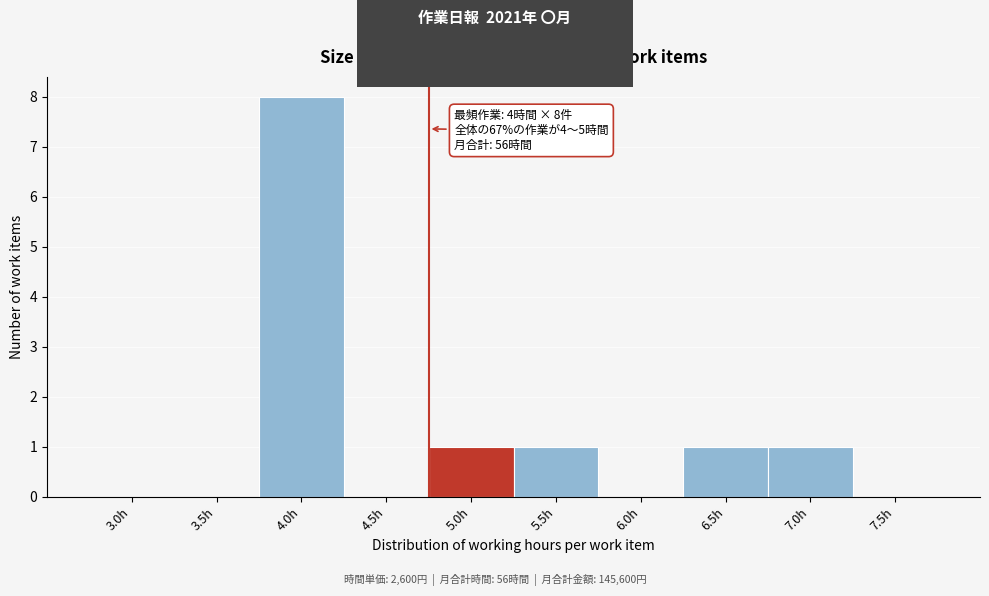

Reading right to left, what are all the values shown in this chart?

7.5h=0	7.0h=1	6.5h=1	6.0h=0	5.5h=1	5.0h=1	4.5h=0	4.0h=8	3.5h=0	3.0h=0